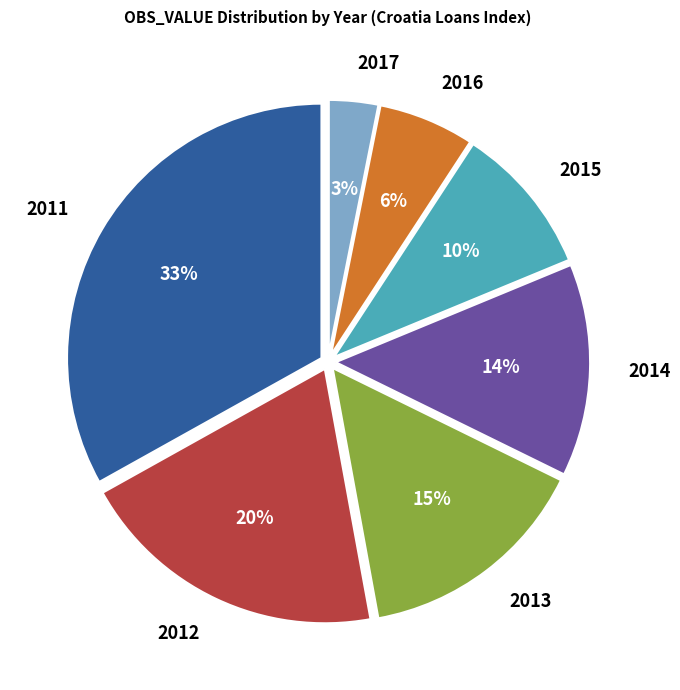

Combined, do 2012 and 2015 account for over 50%?

No